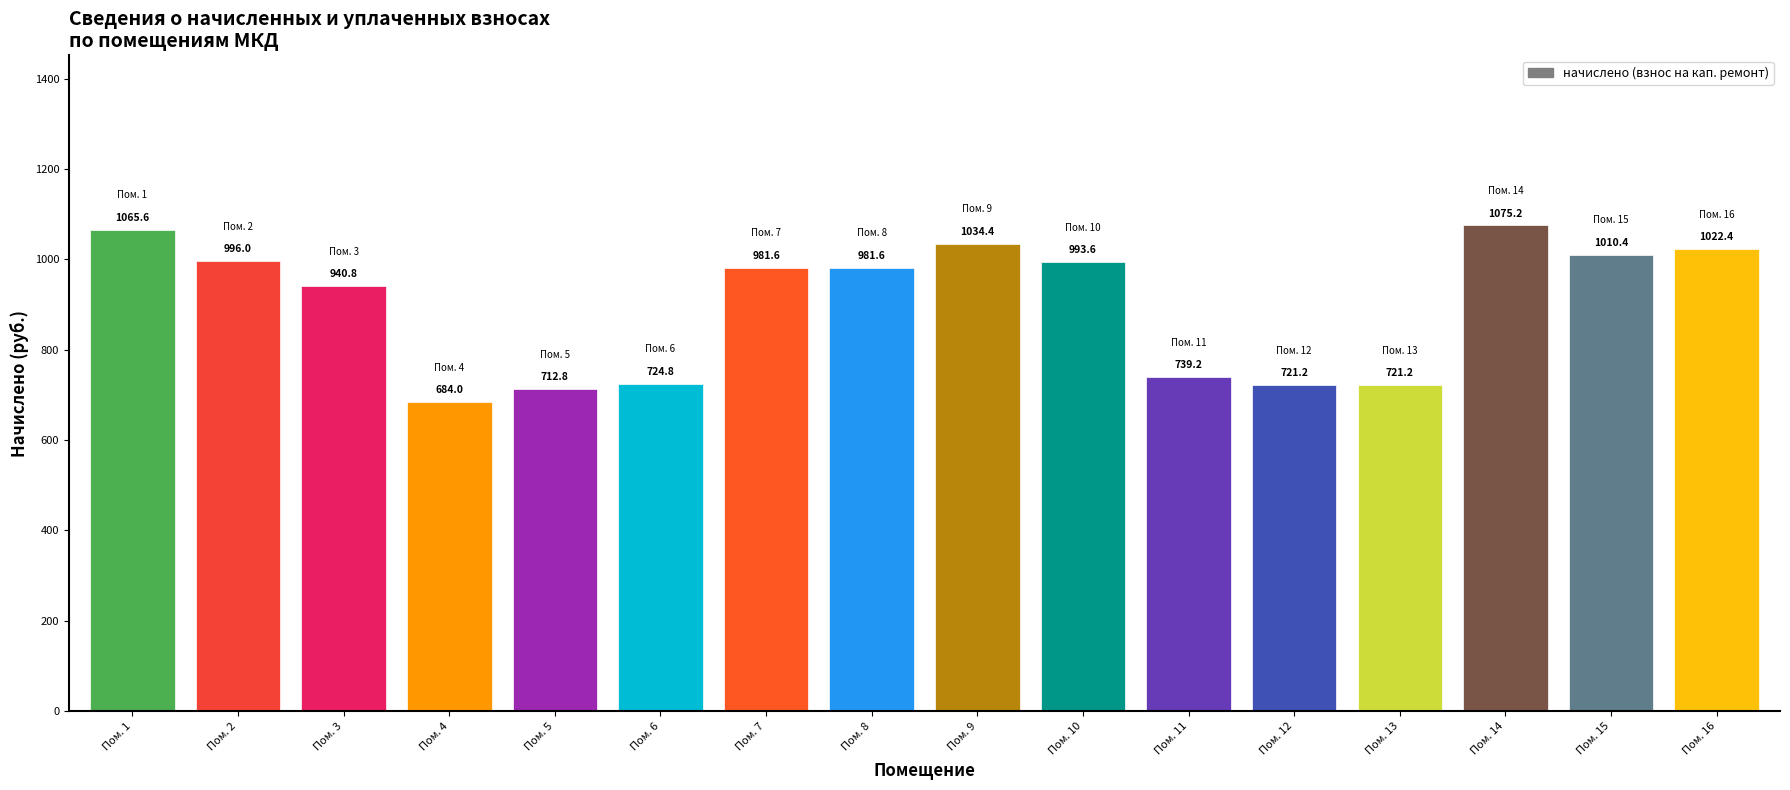

Reading left to right, what are all the values shown in this chart?

Пом. 1=1065.6	Пом. 2=996.0	Пом. 3=940.8	Пом. 4=684.0	Пом. 5=712.8	Пом. 6=724.8	Пом. 7=981.6	Пом. 8=981.6	Пом. 9=1034.4	Пом. 10=993.6	Пом. 11=739.2	Пом. 12=721.2	Пом. 13=721.2	Пом. 14=1075.2	Пом. 15=1010.4	Пом. 16=1022.4